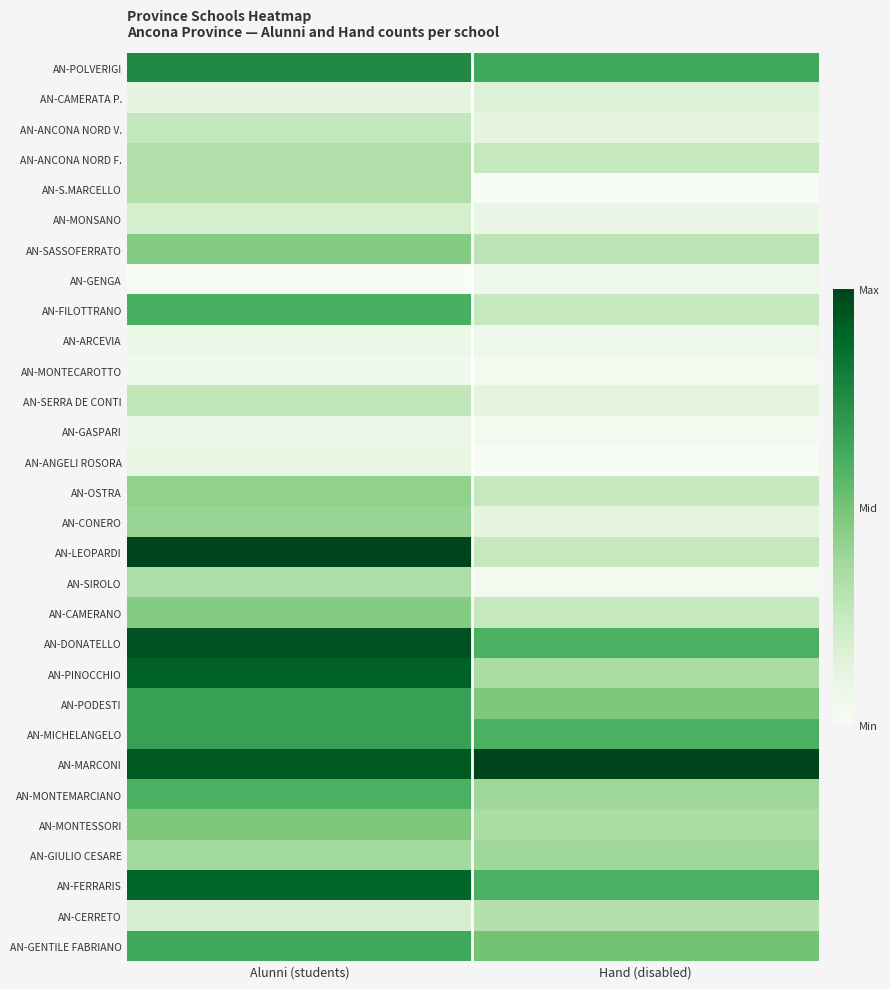

What is the total value across all series at Alunni (students)?

13.5